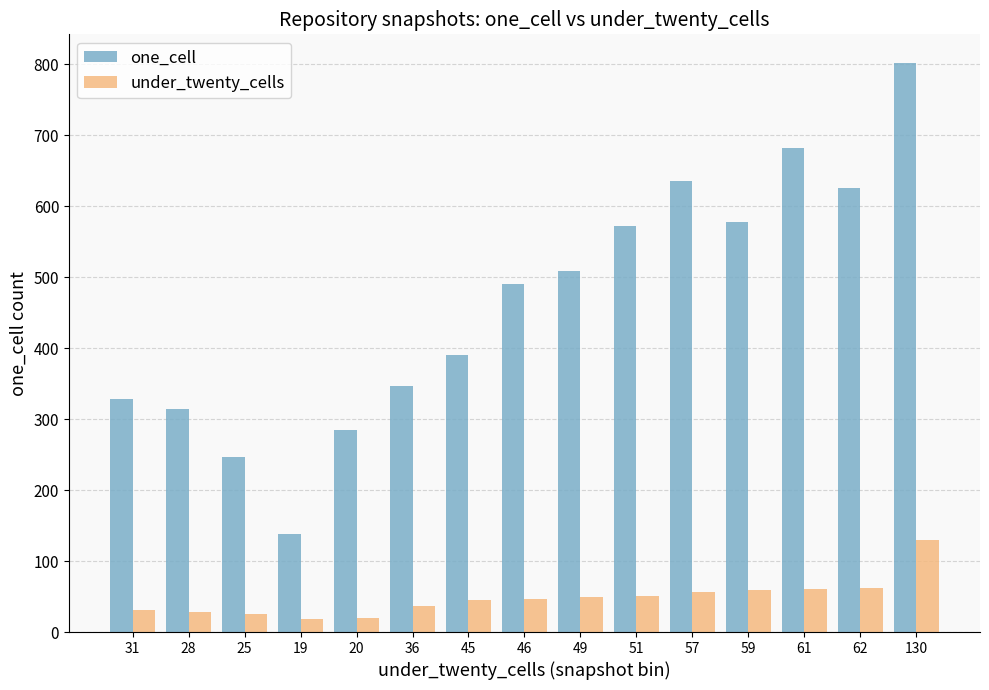

Rank the series at 61 from lowest to highest value.

under_twenty_cells, one_cell